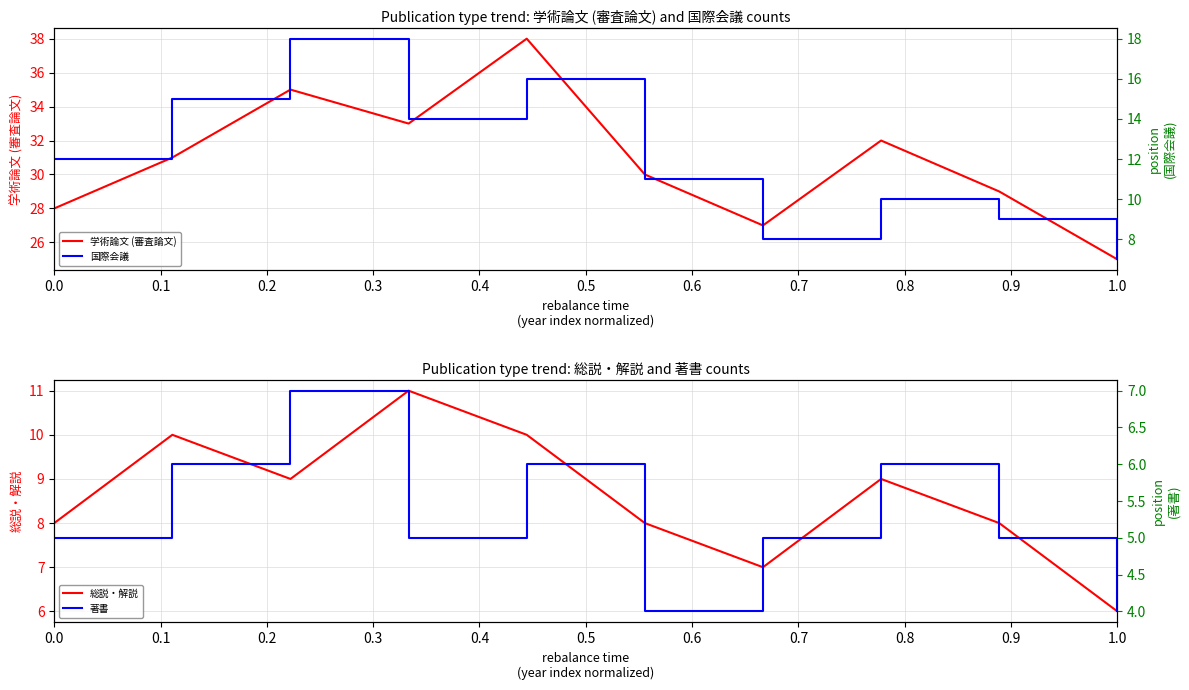

Which series changed the most between 0.4 and 0.5?

学術論文 (審査論文)